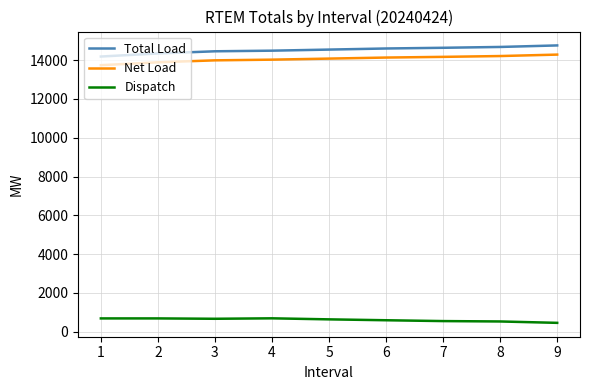

At how many categories does at least one series exceed 2647?

9